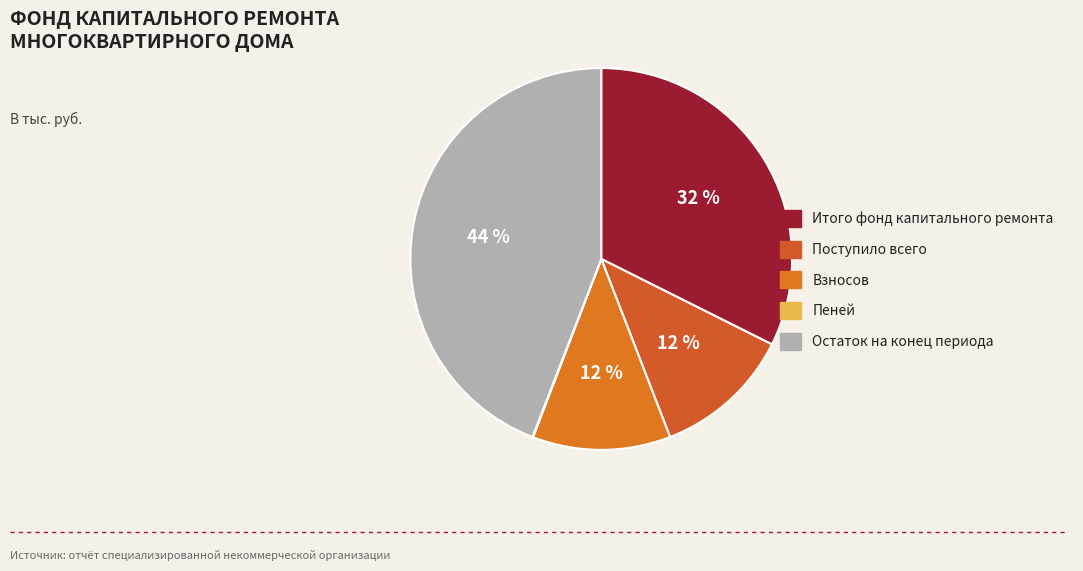

Which category has the smallest portion of the pie?

Пеней